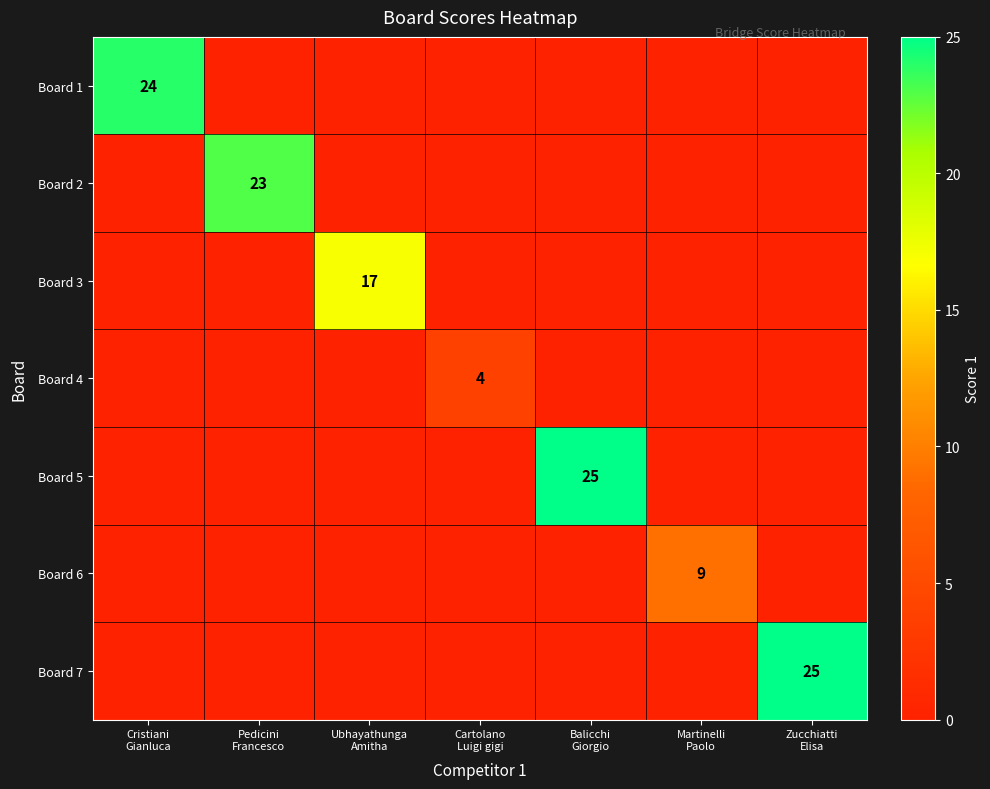

What is the spread (max minus min) of values at Zucchiatti
Elisa?

25